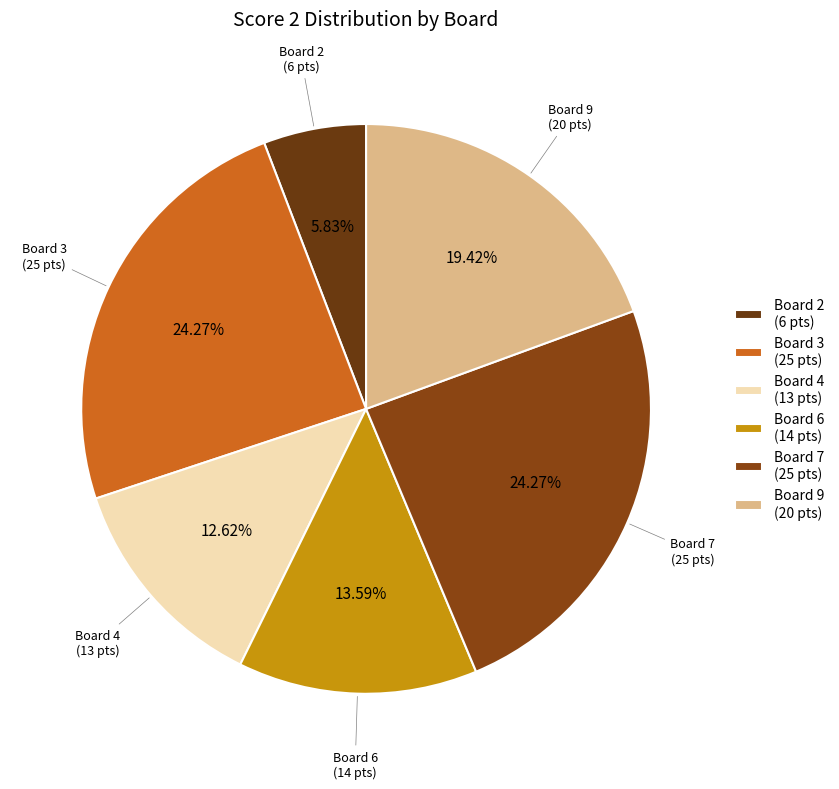

Between Board 4 (13 pts) and Board 2 (6 pts), which is larger?

Board 4 (13 pts)